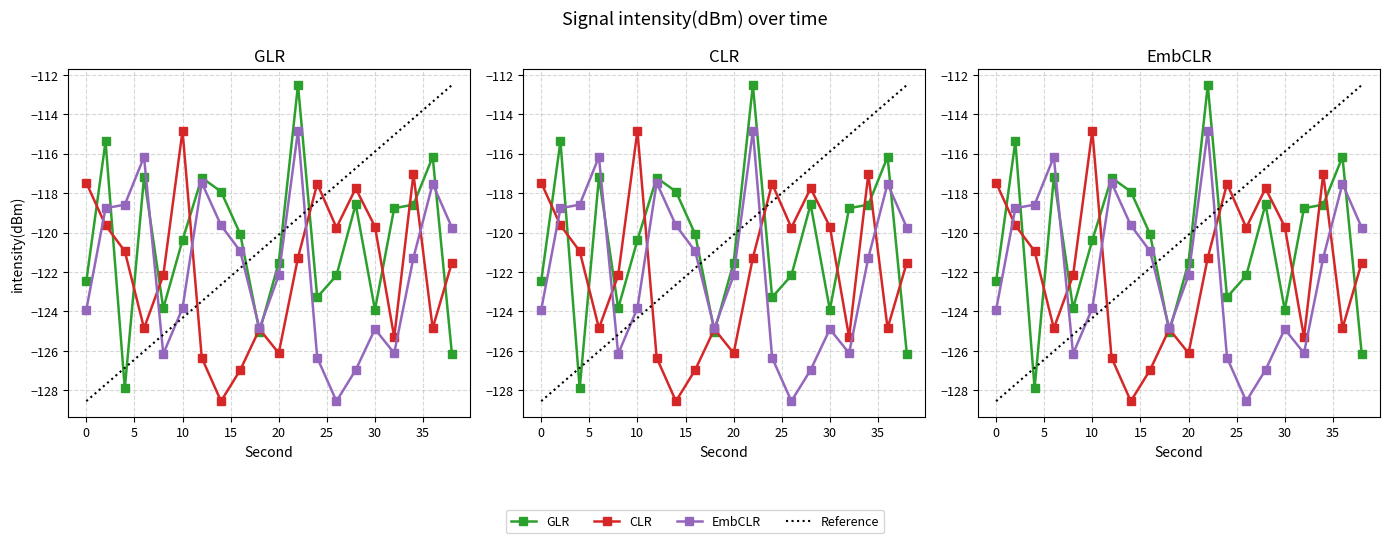

Which series changed the most between 28 and 34?

EmbCLR